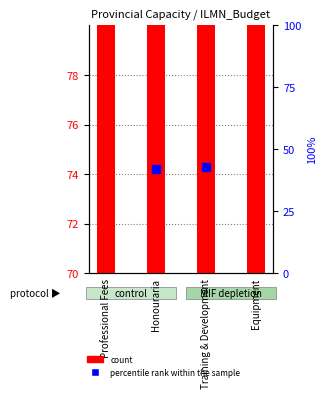

The chart shows a value of 108 at Professional Fees. True or false?

False